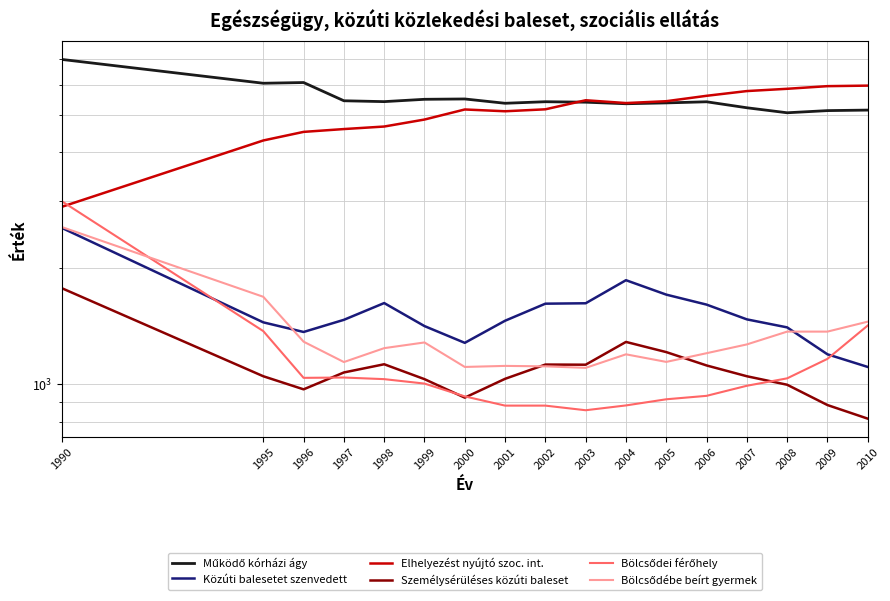

True or false: Működő kórházi ágy has more than 0 points higher than both neighbors.

True